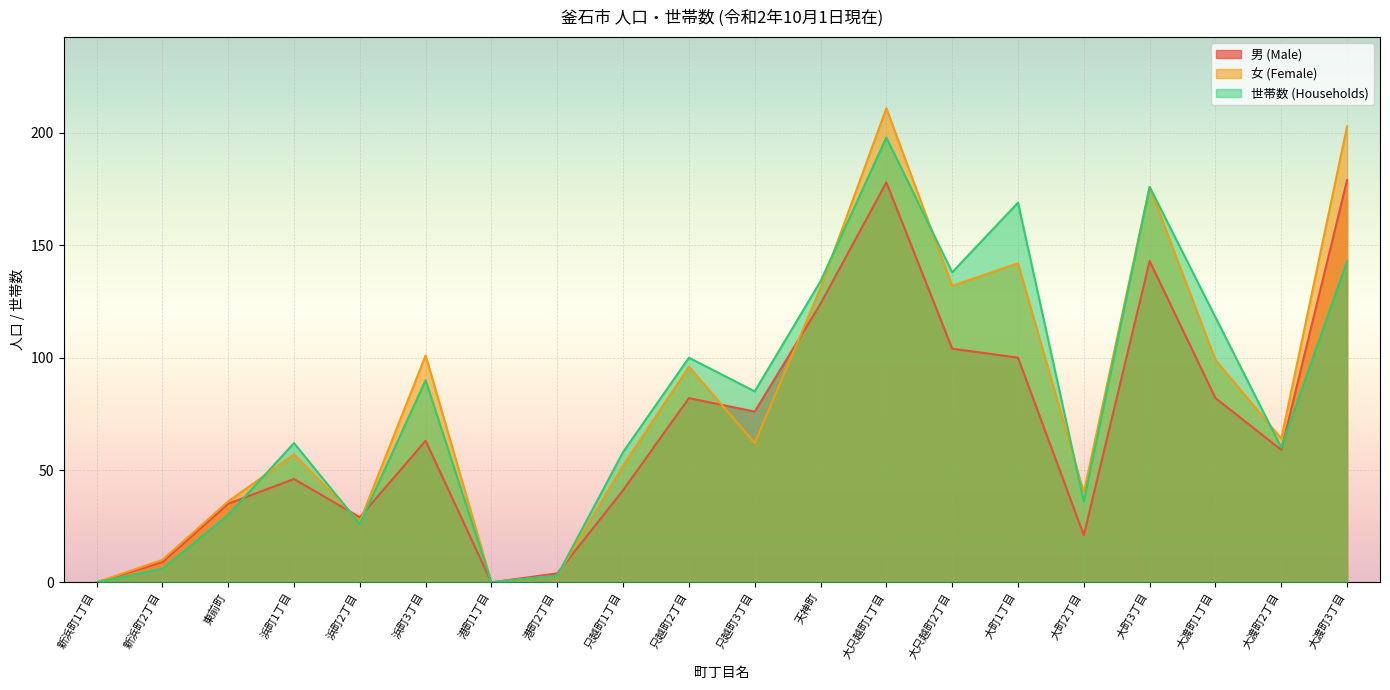

After their last crossing, which series has the higher values: 女 (Female) or 男 (Male)?

女 (Female)